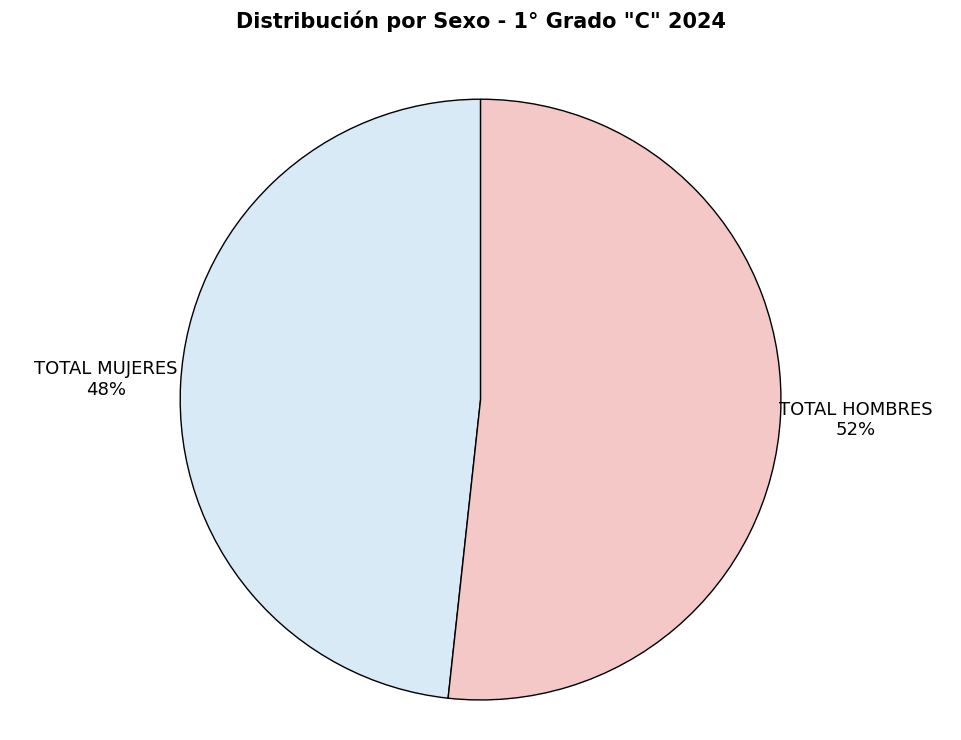

Is there any slice that represents more than half of the pie?

Yes